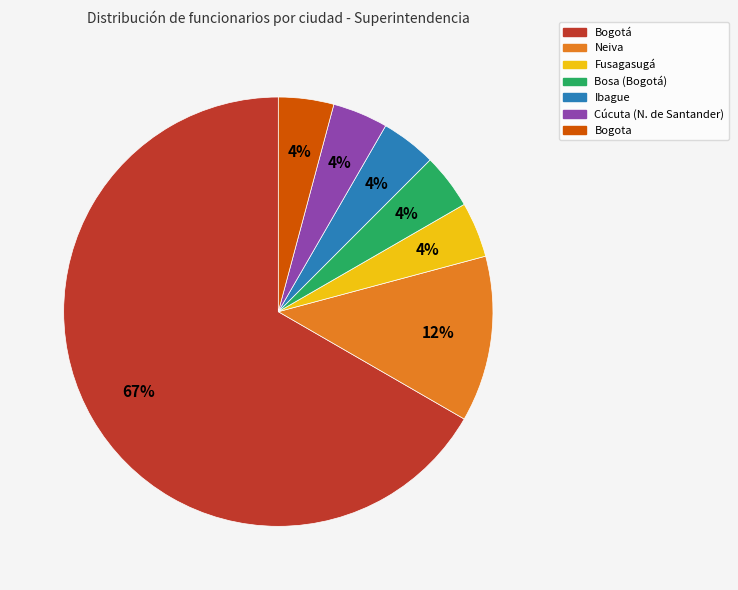

To the nearest percent, what portion does Bogota represent?

4%